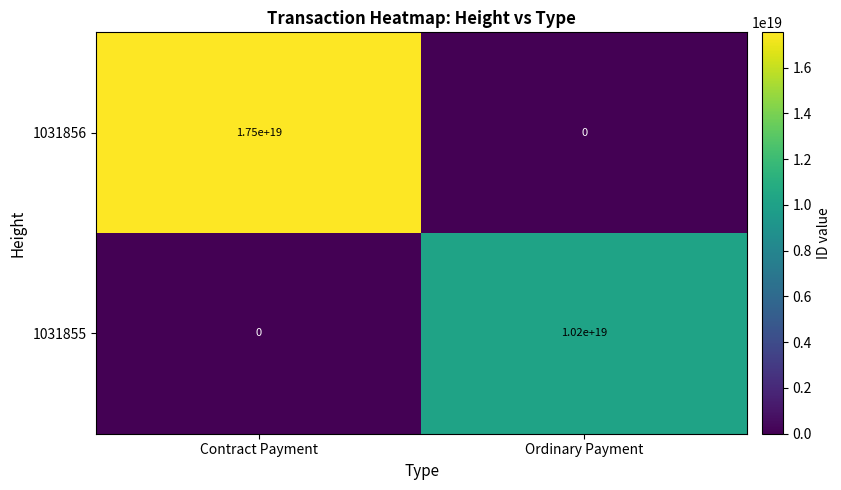

At which label is 1031856 closest to 8750000000000000000?

Contract Payment